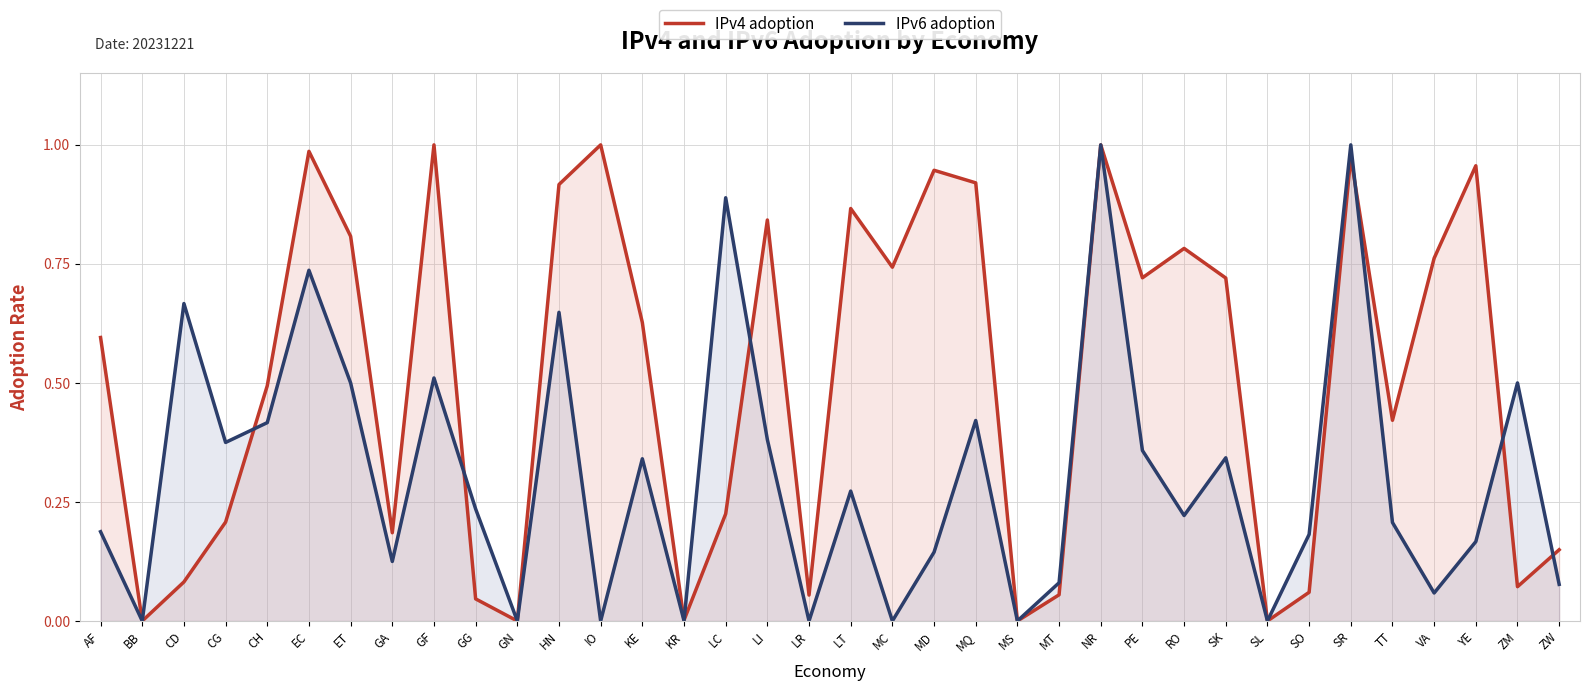

Reading left to right, list all the values displayed in this chart.

IPv4 adoption: AF=0.6	BB=0.0	CD=0.1	CG=0.2	CH=0.5	EC=1.0	ET=0.8	GA=0.2	GF=1.0	GG=0.0	GN=0.0	HN=0.9	IO=1.0	KE=0.6	KR=0.0	LC=0.2	LI=0.8	LR=0.1	LT=0.9	MC=0.7	MD=0.9	MQ=0.9	MS=0.0	MT=0.1	NR=1.0	PE=0.7	RO=0.8	SK=0.7	SL=0.0	SO=0.1	SR=1.0	TT=0.4	VA=0.8	YE=1.0	ZM=0.1	ZW=0.1
IPv6 adoption: AF=0.2	BB=0.0	CD=0.7	CG=0.4	CH=0.4	EC=0.7	ET=0.5	GA=0.1	GF=0.5	GG=0.2	GN=0.0	HN=0.6	IO=0.0	KE=0.3	KR=0.0	LC=0.9	LI=0.4	LR=0.0	LT=0.3	MC=0.0	MD=0.1	MQ=0.4	MS=0.0	MT=0.1	NR=1.0	PE=0.4	RO=0.2	SK=0.3	SL=0.0	SO=0.2	SR=1.0	TT=0.2	VA=0.1	YE=0.2	ZM=0.5	ZW=0.1